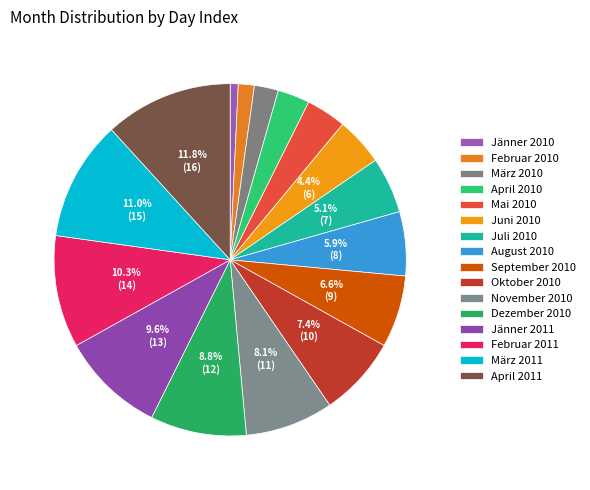

The April 2010 slice represents 3% of the pie. True or false?

True